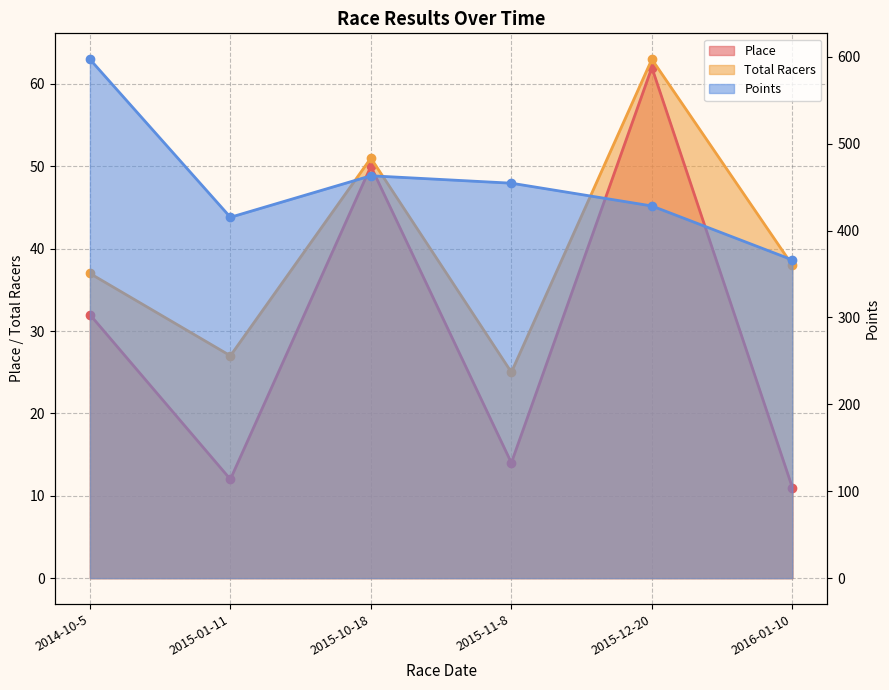

True or false: Total Racers and Points intersect in this chart.

False